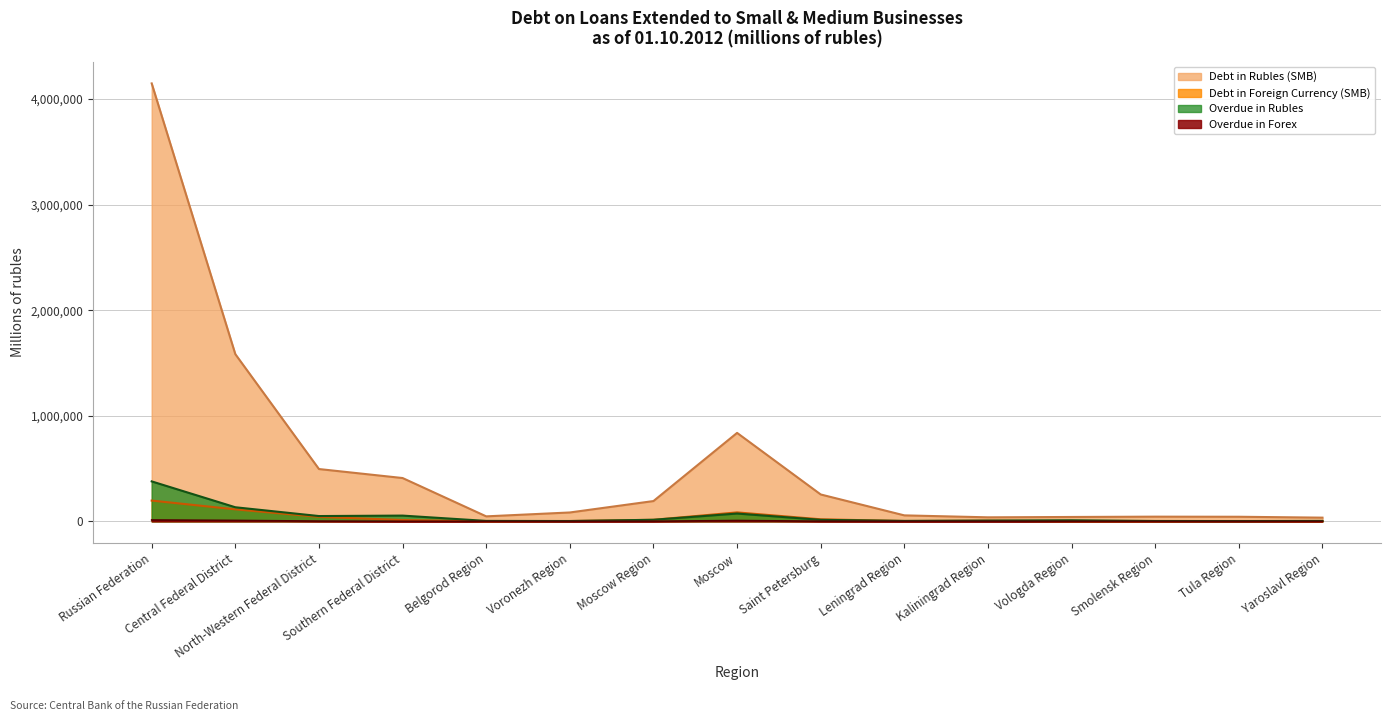

What is the difference between the highest and lowest values at Smolensk Region?

44102